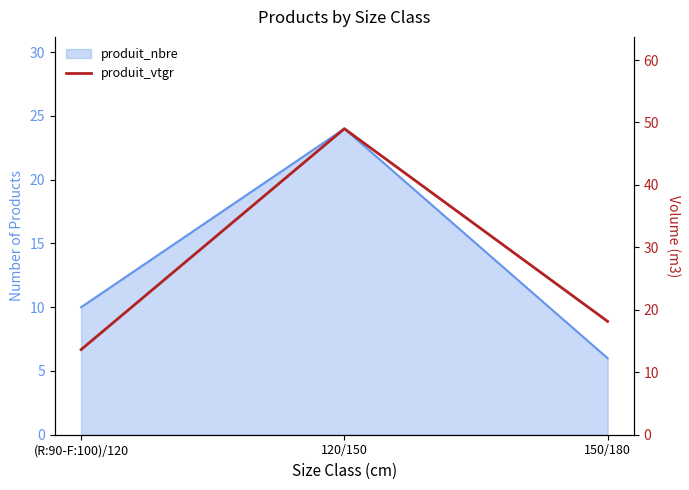

List the series in order of their peak value, highest first.

produit_vtgr, produit_nbre_line